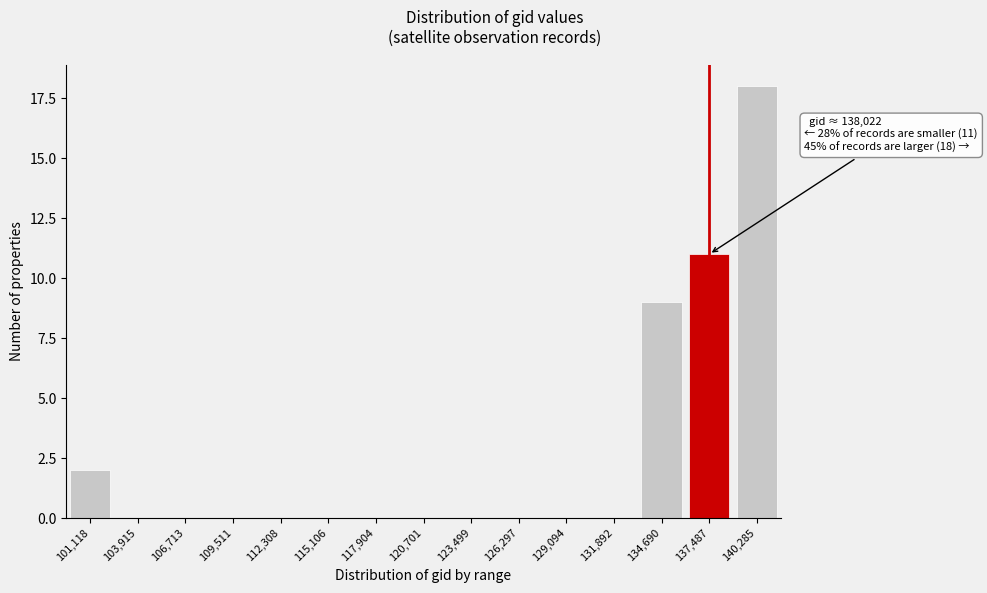

Reading right to left, transcribe all the data shown in this chart.

140,285=18	137,487=11	134,690=9	131,892=0	129,094=0	126,297=0	123,499=0	120,701=0	117,904=0	115,106=0	112,308=0	109,511=0	106,713=0	103,915=0	101,118=2